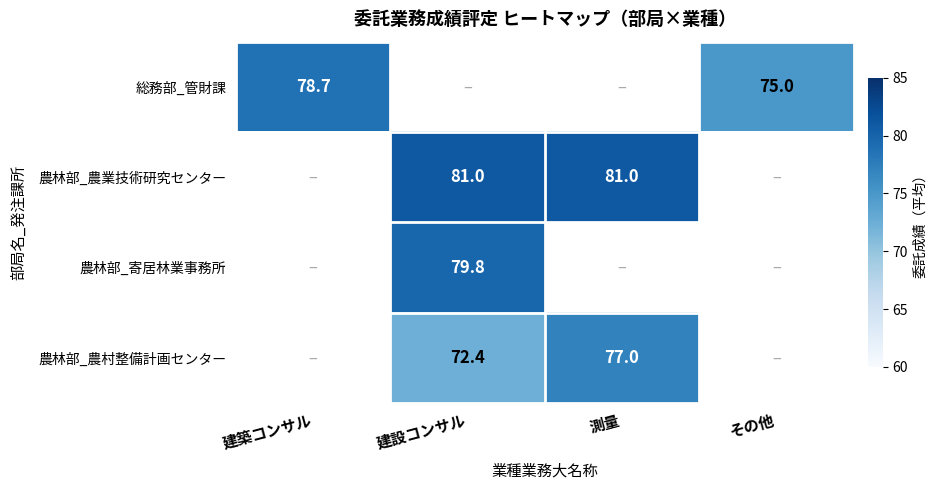

What is the maximum value shown in the chart?

81.0